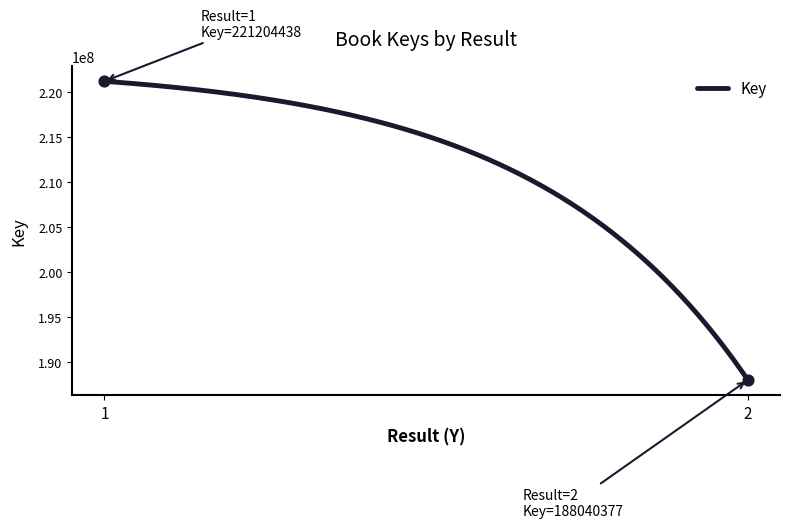

What is the greatest value displayed?

221204438.0